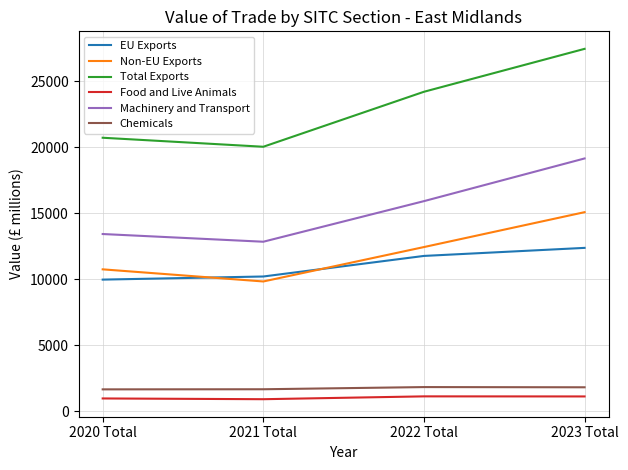

What is the minimum value for Food and Live Animals?

910